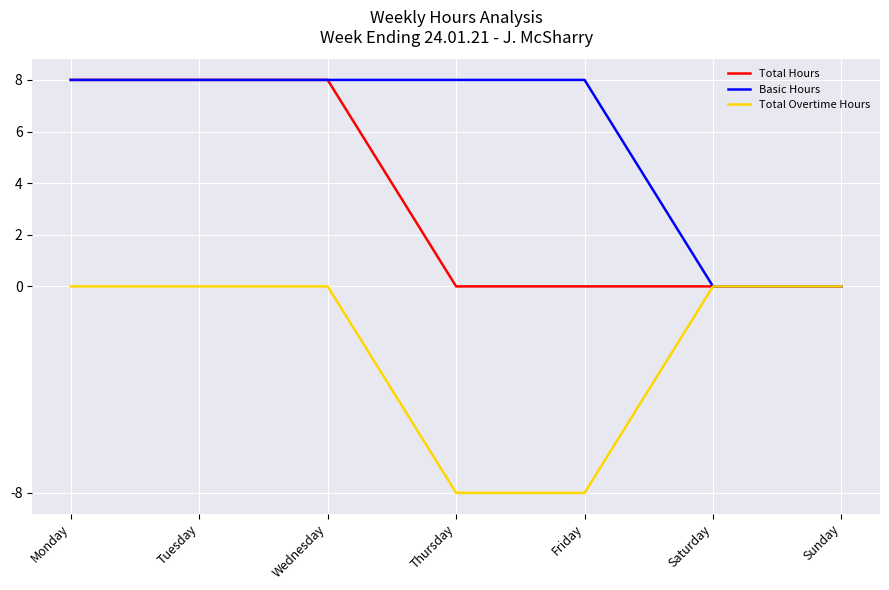

The Total Overtime Hours series shows -5 at Saturday. True or false?

False